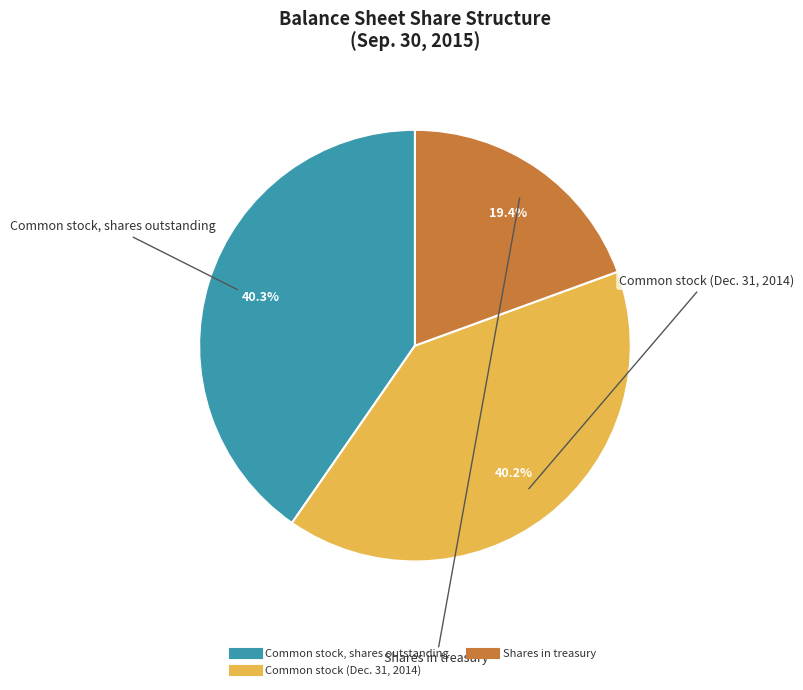

How many slices are in this pie chart?

3